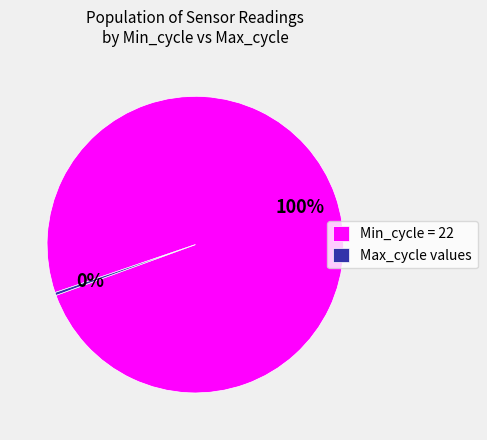

Rank the categories by value from lowest to highest.

Max_cycle values, Min_cycle = 22